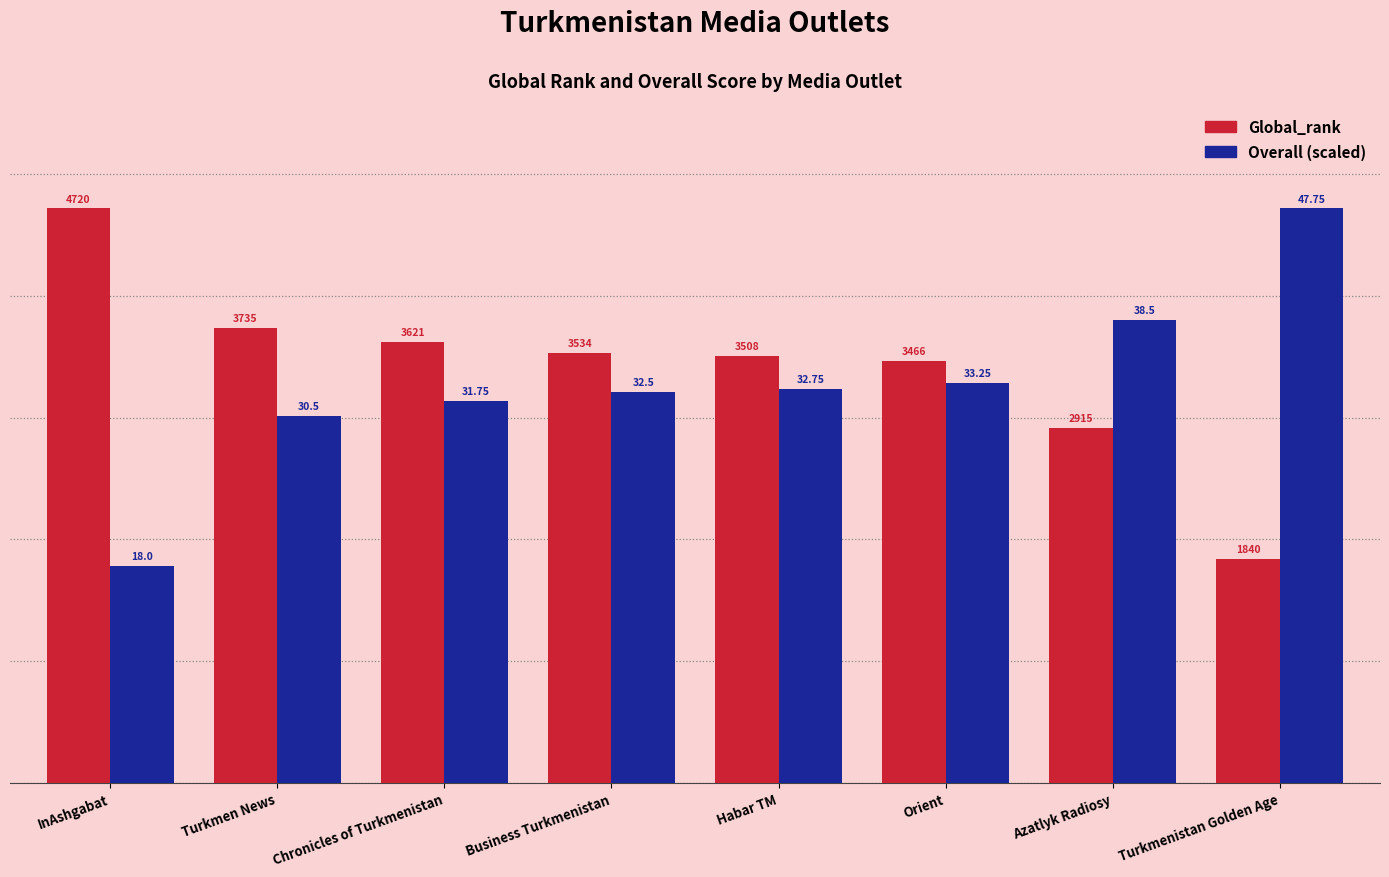

At which category is the sum across all series the highest?

Chronicles of Turkmenistan